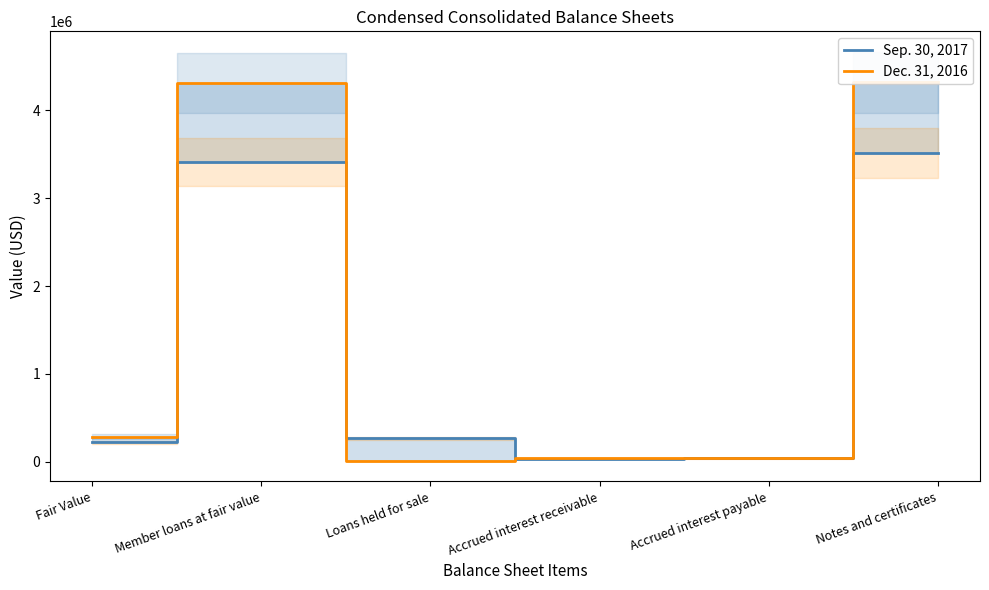

Which series has the largest total across all categories?

Dec. 31, 2016